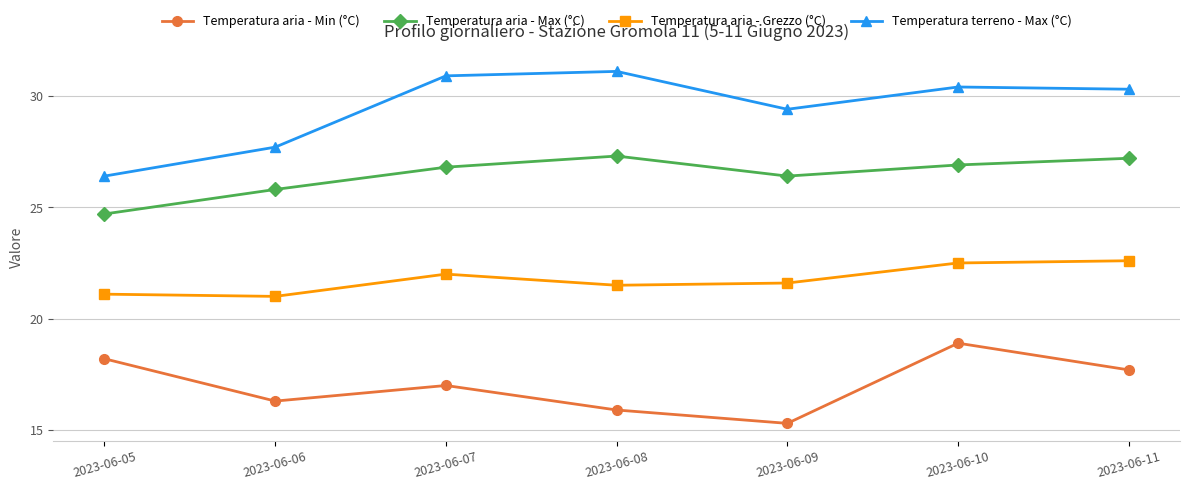

What is the value of the Temperatura aria - Grezzo (°C) point at the 3rd from the left?

22.0